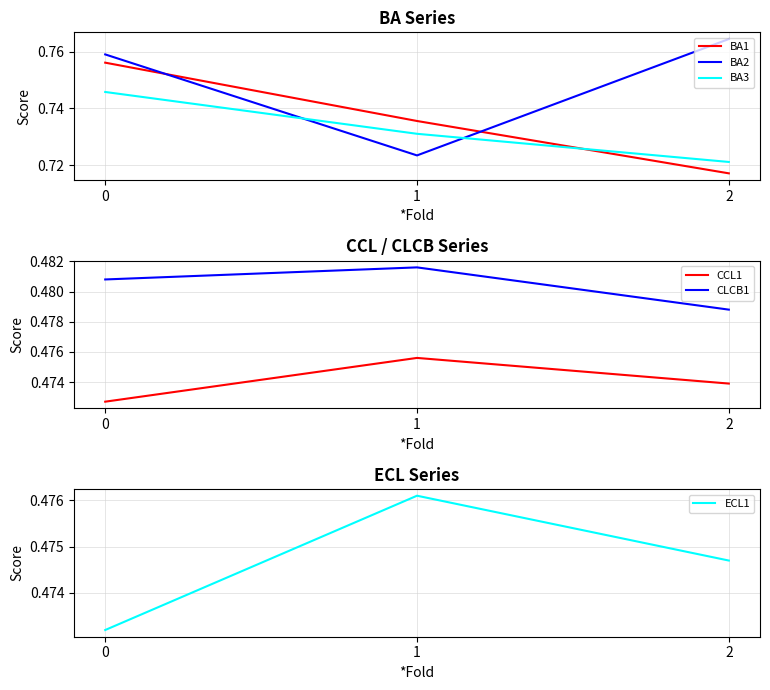

What are all the series names shown in the legend?

BA1, BA2, BA3, CCL1, CLCB1, ECL1